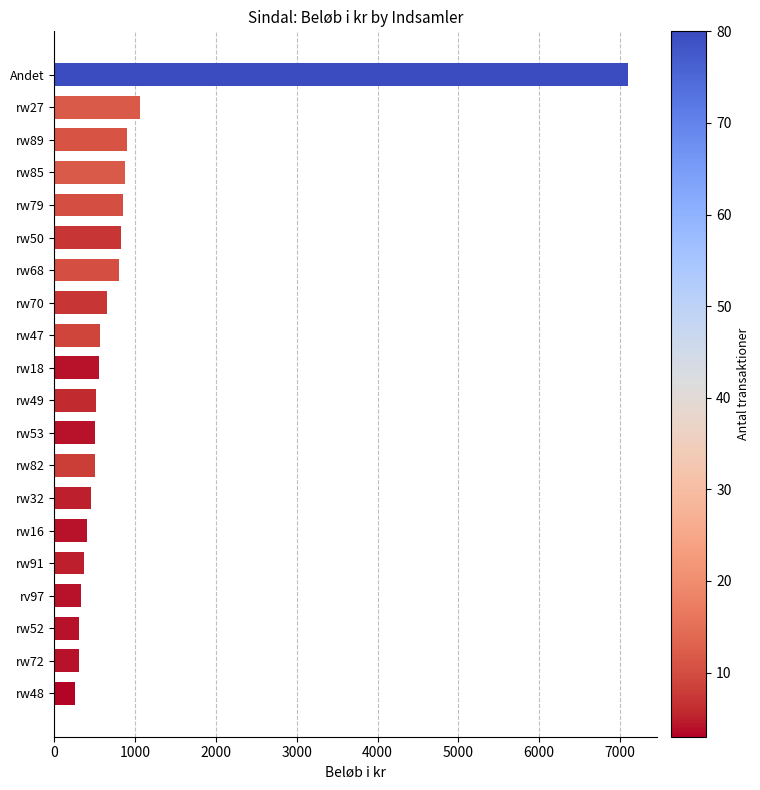

What is the change in value from rw89 to rw72?

-600